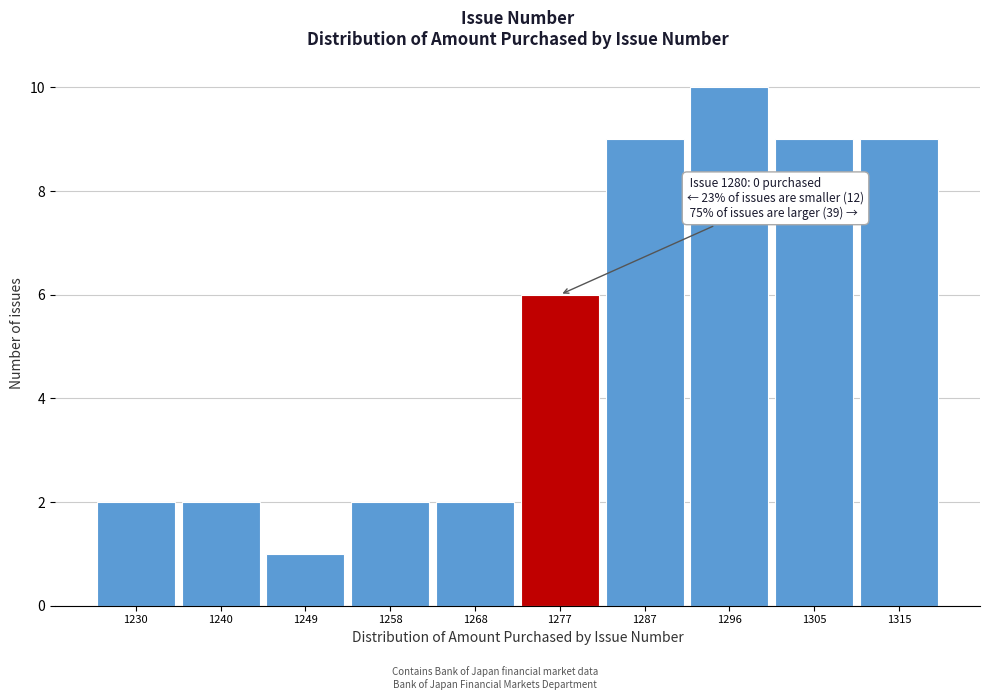

Over which range of the x-axis is the bar tallest?

1291.8 to 1301.2